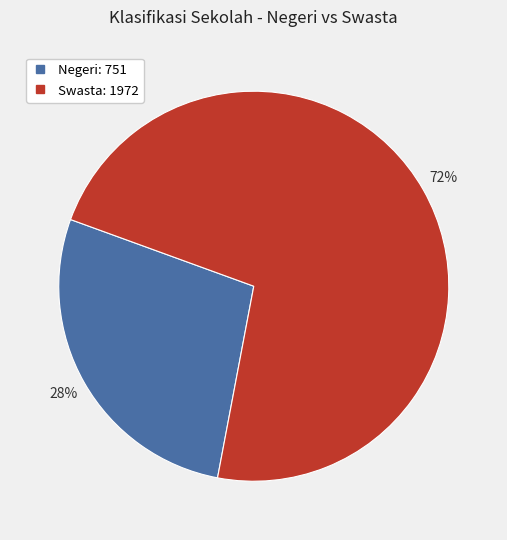

To the nearest percent, what is the average slice percentage?

50%